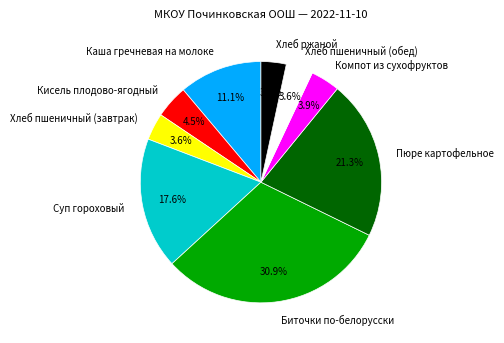

To the nearest percent, what is the combined percentage of Пюре картофельное and Биточки по-белорусски?

52%